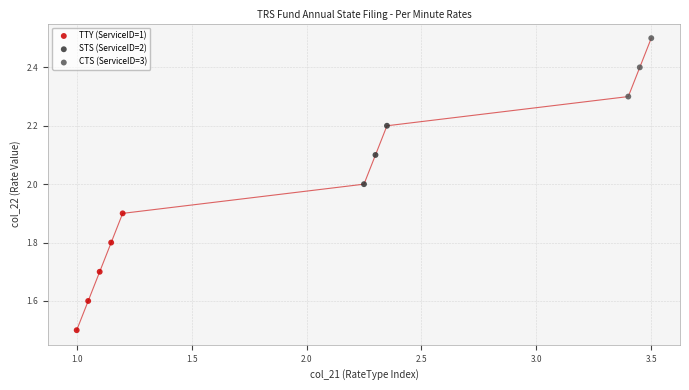

Which series reaches the maximum Y coordinate?

CTS (ServiceID=3)